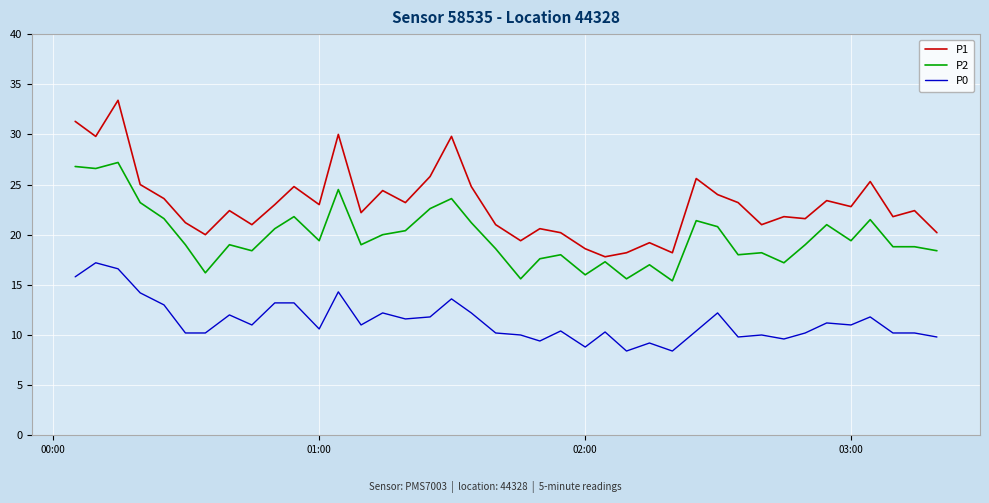

Rank the series by their maximum value, from lowest to highest.

P0, P2, P1